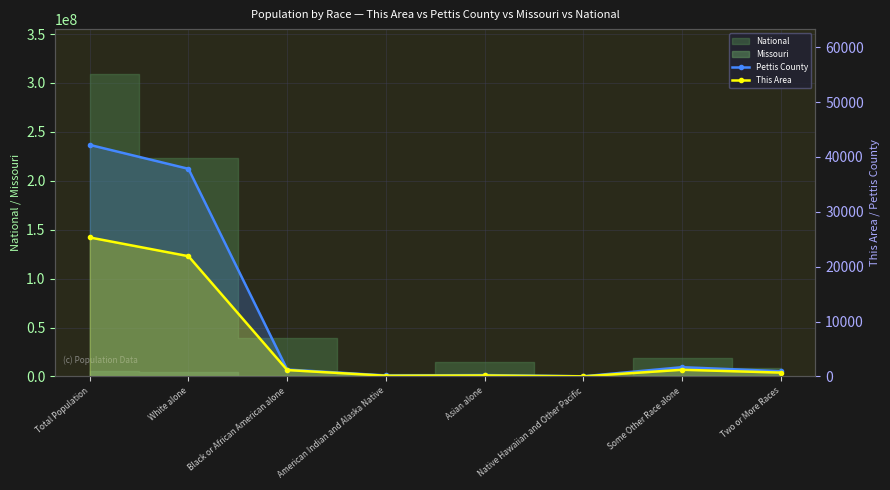

How many interior local peaks does the Pettis County series have?

2